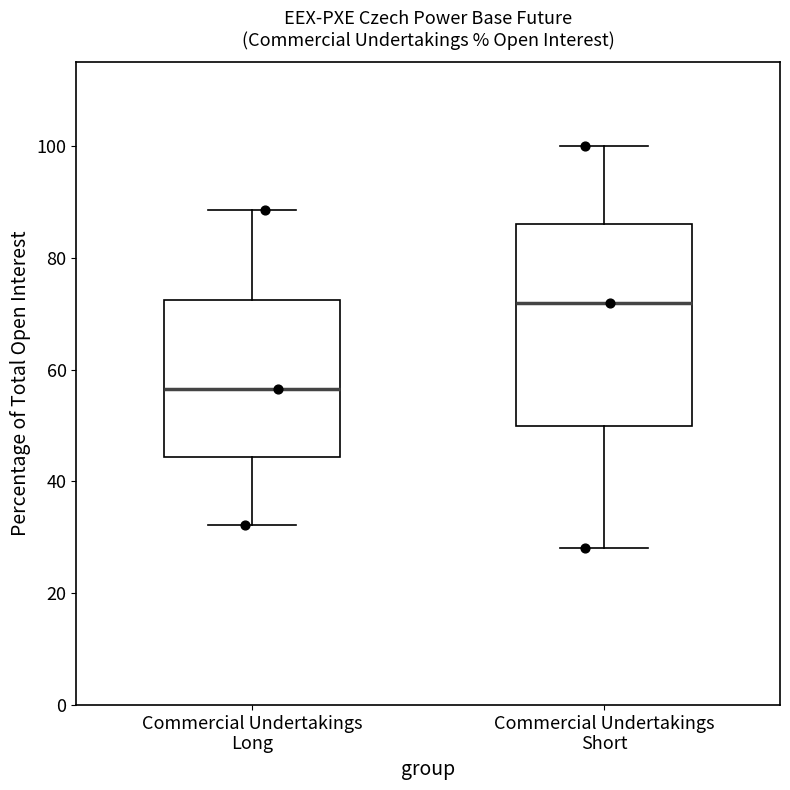

Reading left to right, transcribe this box plot: for each box, give where its median line is, the range the box spans, and where its two whiskers end, as read against the y-axis. The values are not printed on the chart, so give them approximately, as read against the axis.

Commercial Undertakings Long: median 56, box 44 to 72, whiskers 32 to 88
Commercial Undertakings Short: median 72, box 50 to 86, whiskers 28 to 100